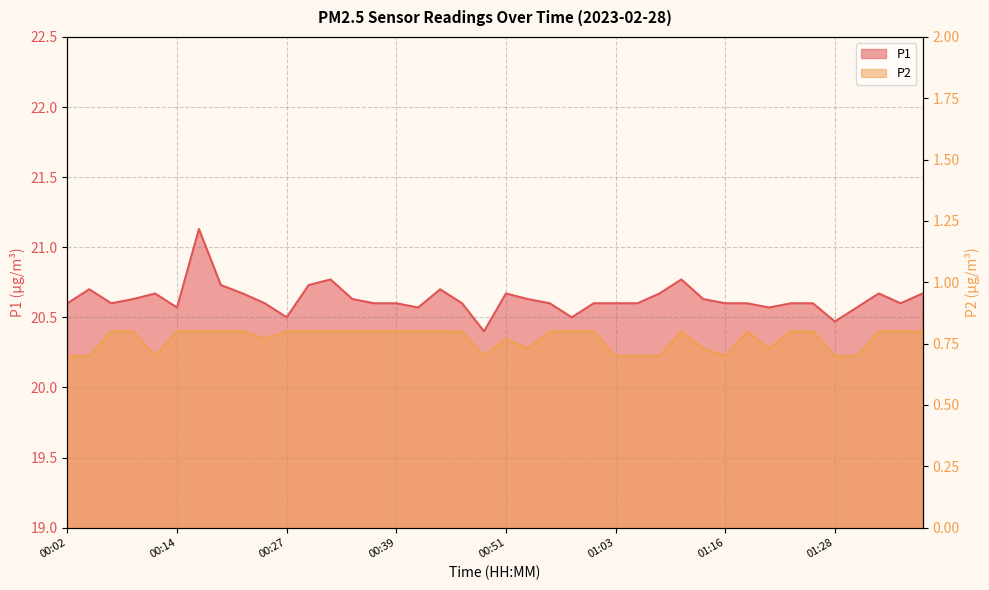

What is the label of the 9th point from the left?

00:22